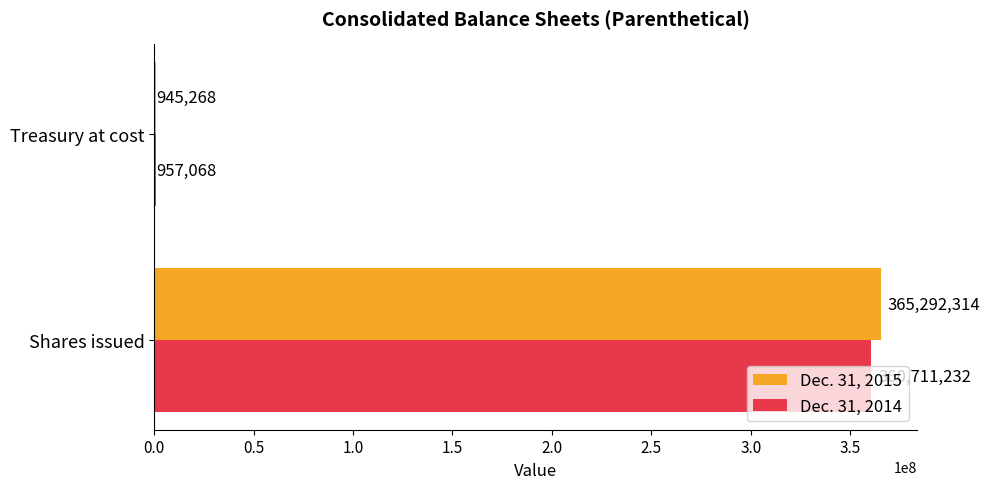

What value does the Dec. 31, 2014 series have at Treasury at cost, to the nearest 100?

957100